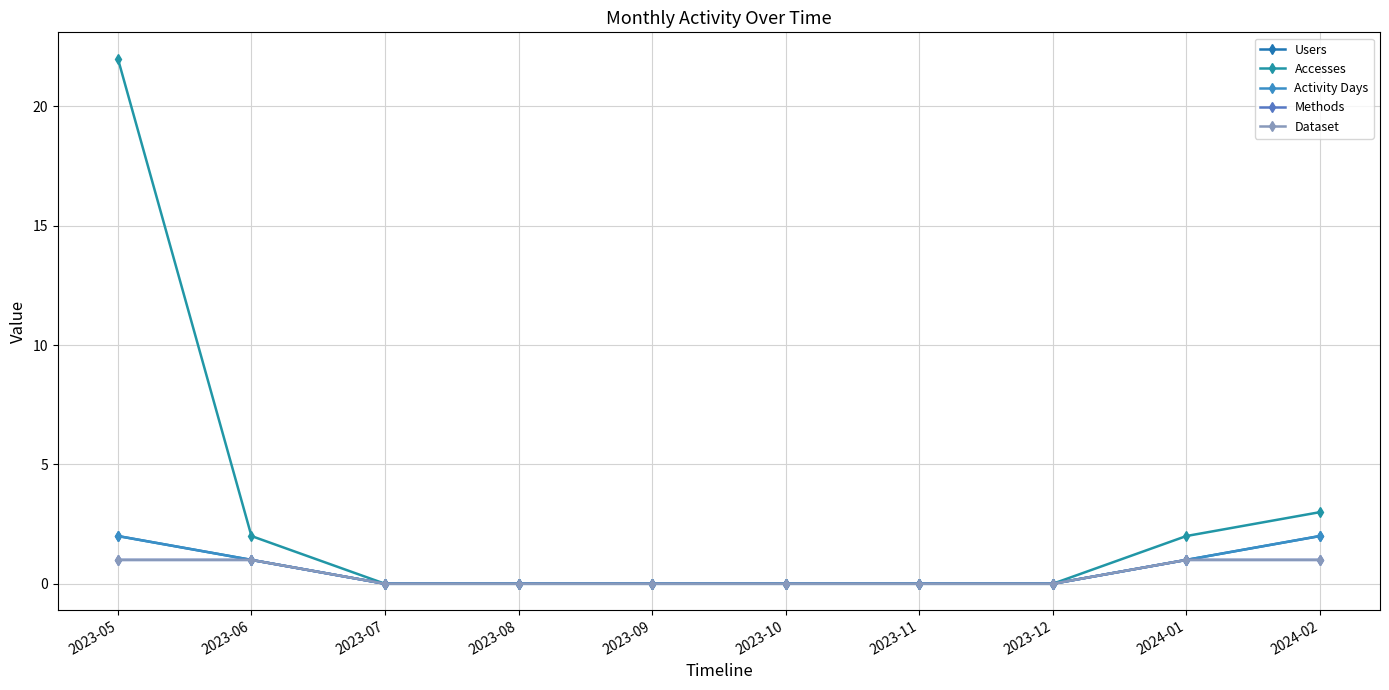

Does the chart have visible grid lines?

Yes